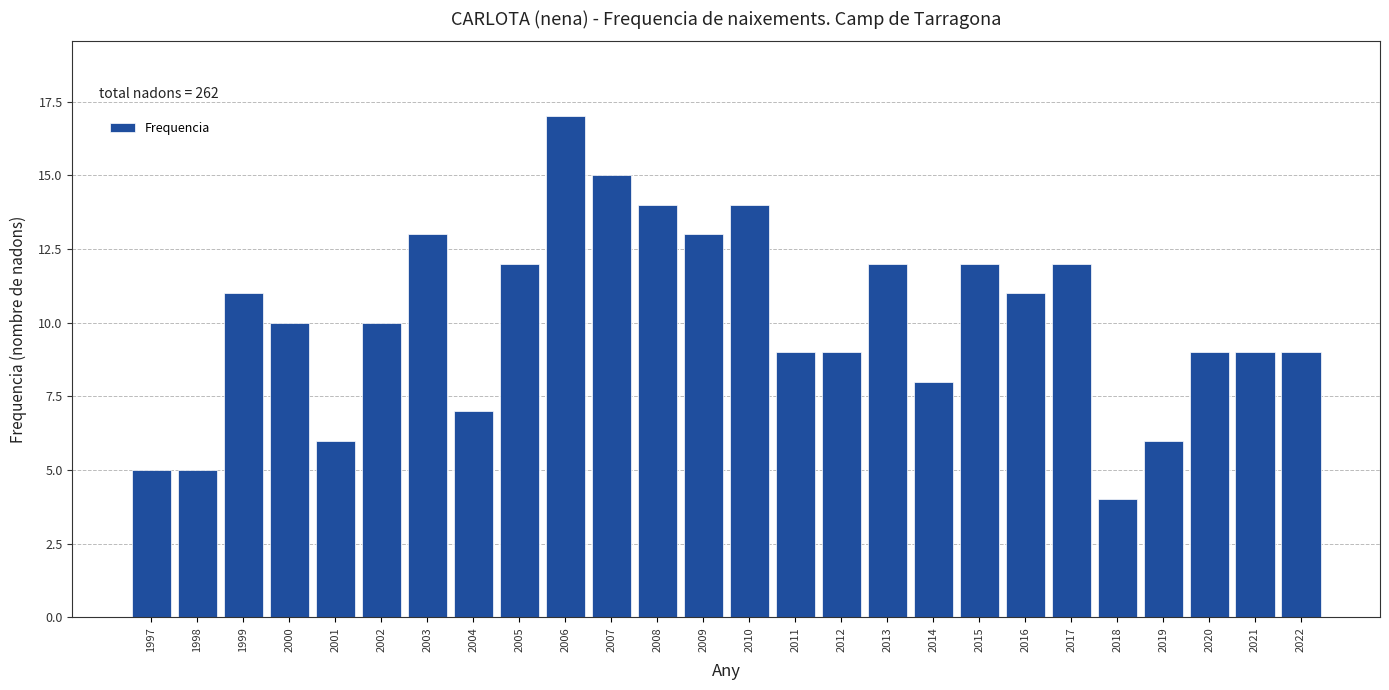

Reading right to left, transcribe all the data shown in this chart.

2022=9	2021=9	2020=9	2019=6	2018=4	2017=12	2016=11	2015=12	2014=8	2013=12	2012=9	2011=9	2010=14	2009=13	2008=14	2007=15	2006=17	2005=12	2004=7	2003=13	2002=10	2001=6	2000=10	1999=11	1998=5	1997=5